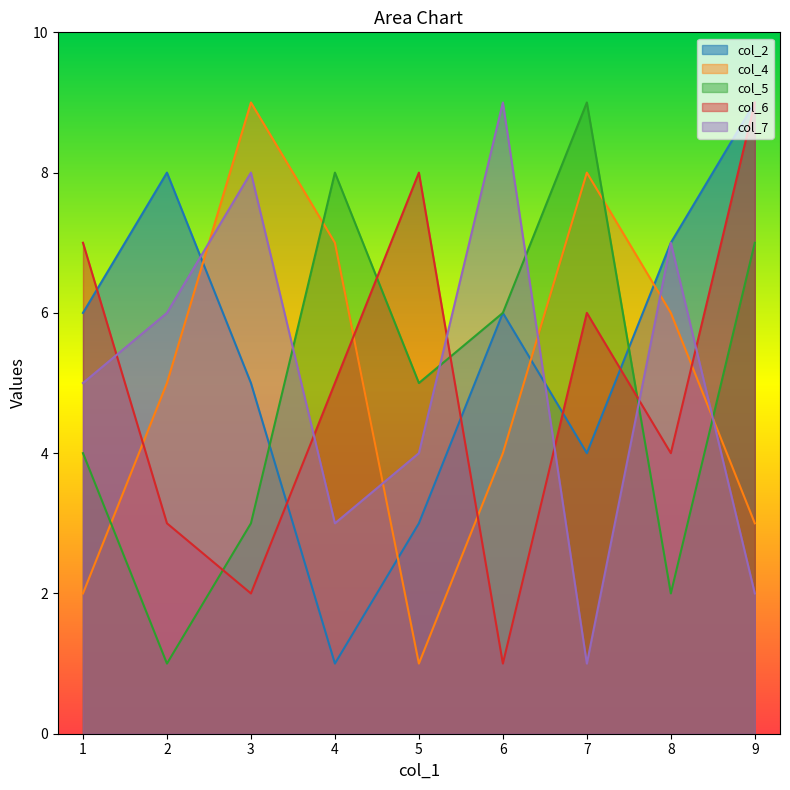

What is the maximum value shown in the chart?

9